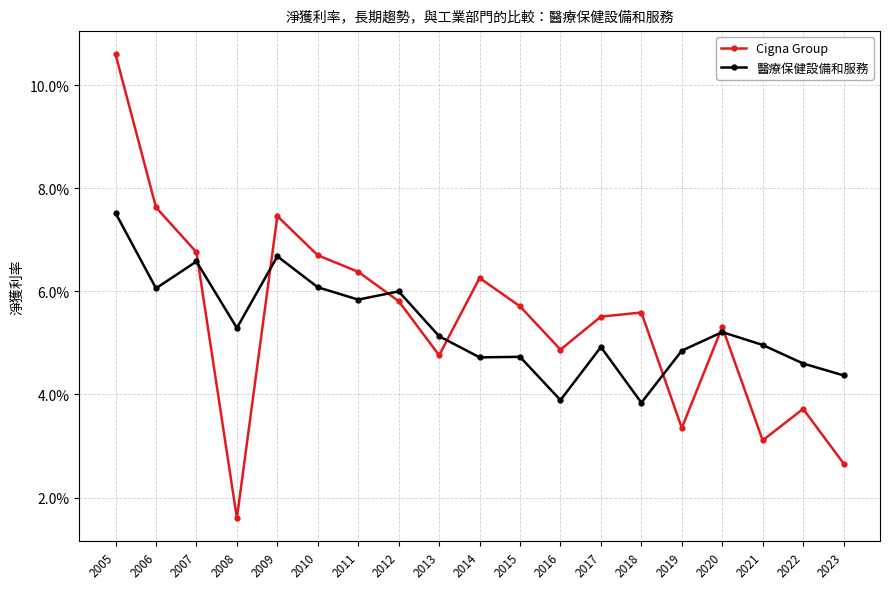

Where do 醫療保健設備和服務 and Cigna Group first cross each other?

2007 and 2008